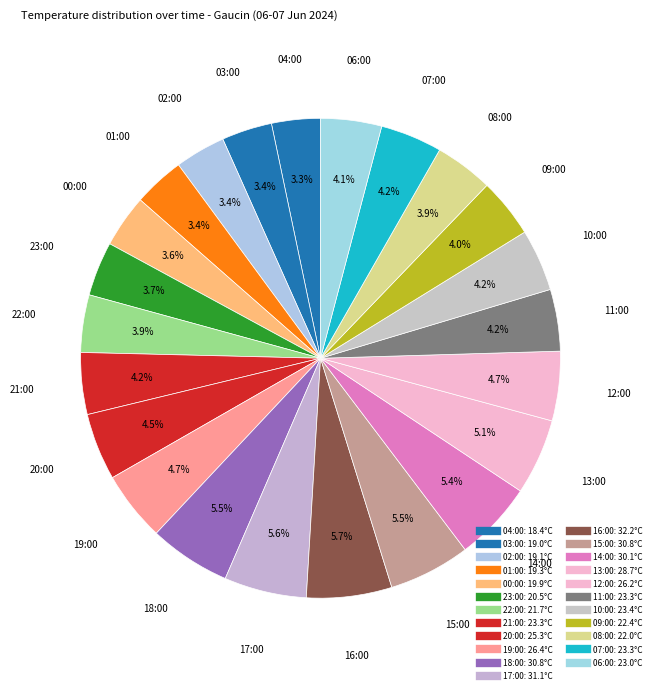

Combined, do 14:00 and 00:00 account for over 50%?

No